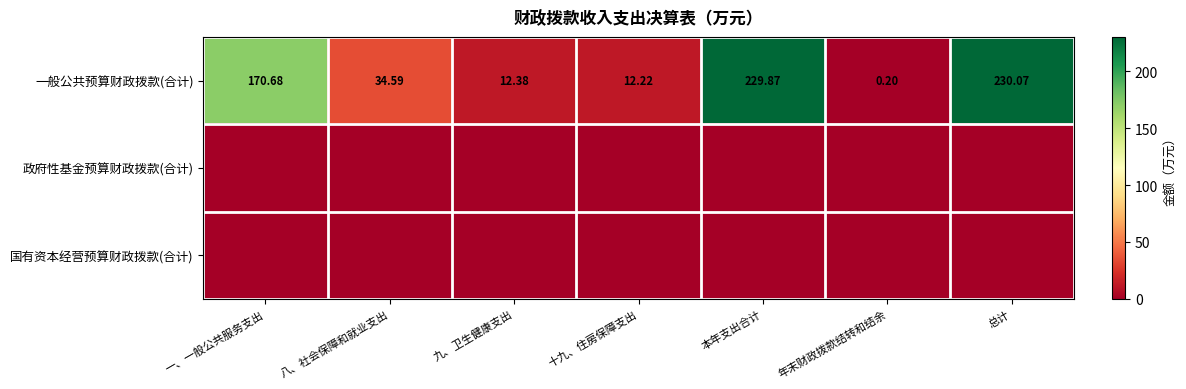

At which label is 一般公共预算财政拨款(合计) closest to 115?

一、一般公共服务支出